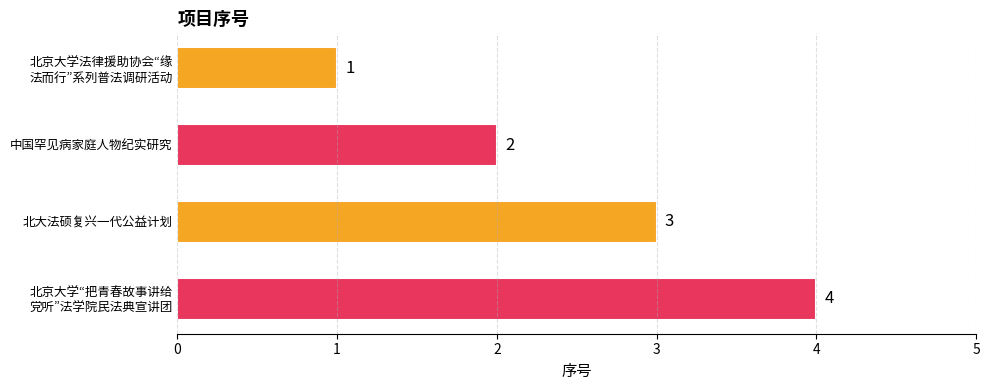

What is the change in value from 中国罕见病家庭人物纪实研究 to 北大法硕复兴一代公益计划?

+1